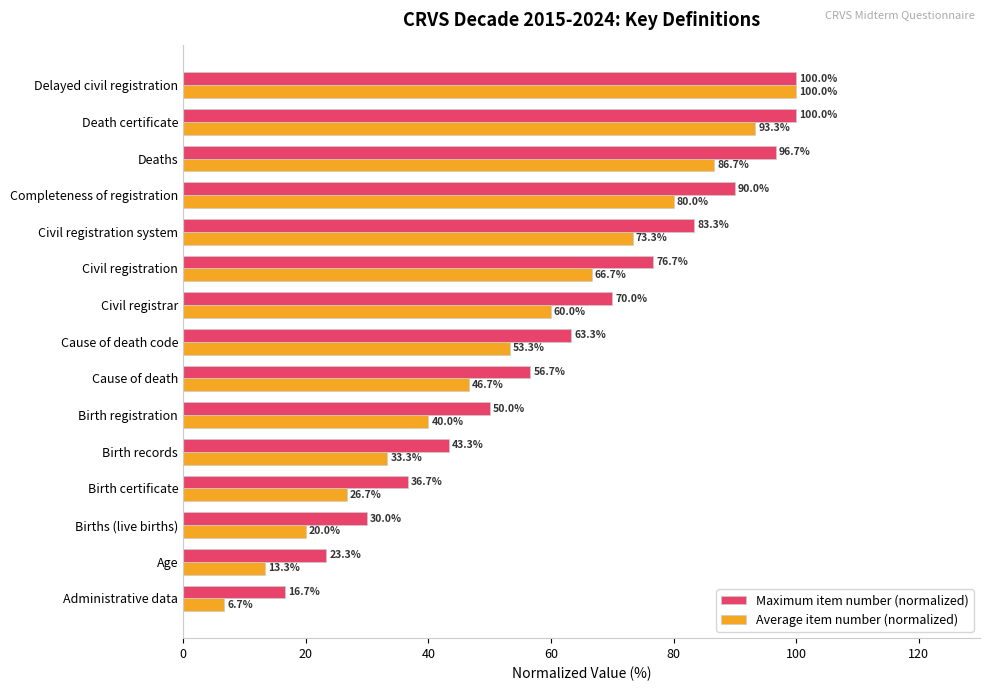

What is the difference between the maximum and minimum values in the Maximum item number (normalized) series?

83.3